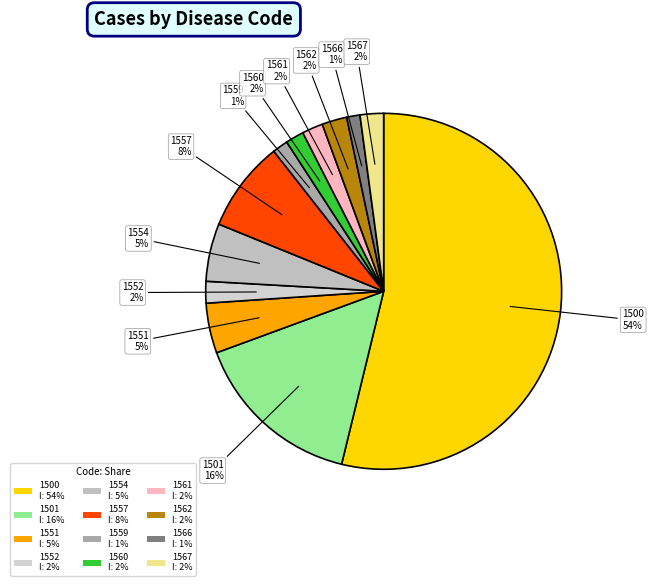

To the nearest percent, what is the average slice percentage?

8%